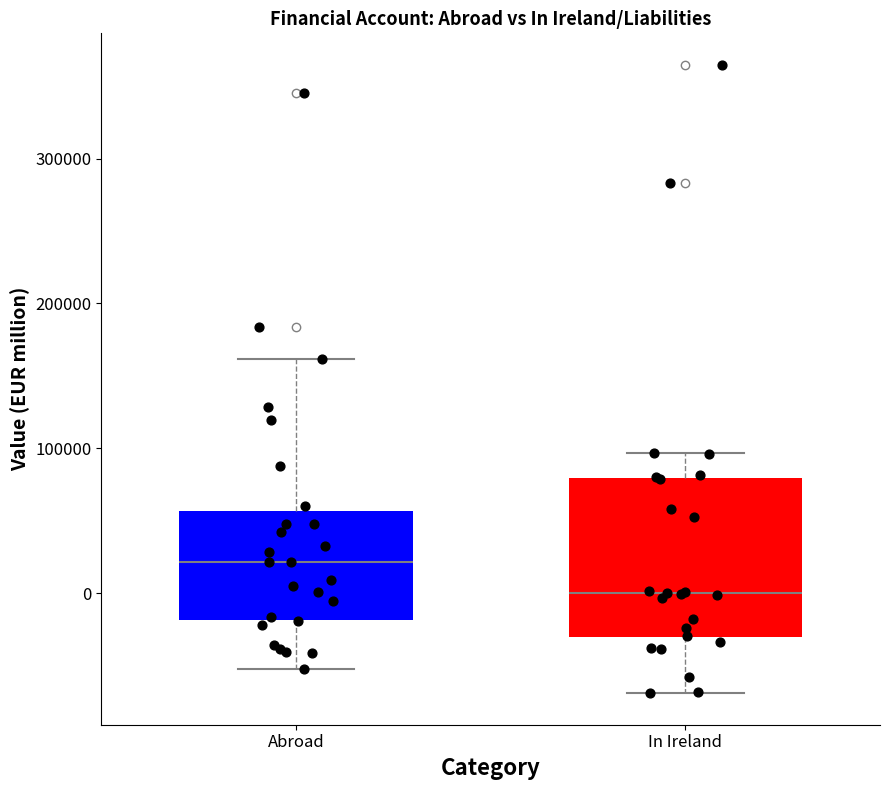

Reading left to right, read every box against the y-axis: the position of its median line, the range the box covers, and the ends of its whiskers. The values are not printed on the chart, so give them approximately, as read against the axis.

Abroad: median 20000, box -20000 to 60000, whiskers -50000 to 160000
In Ireland: median 0, box -30000 to 80000, whiskers -70000 to 100000